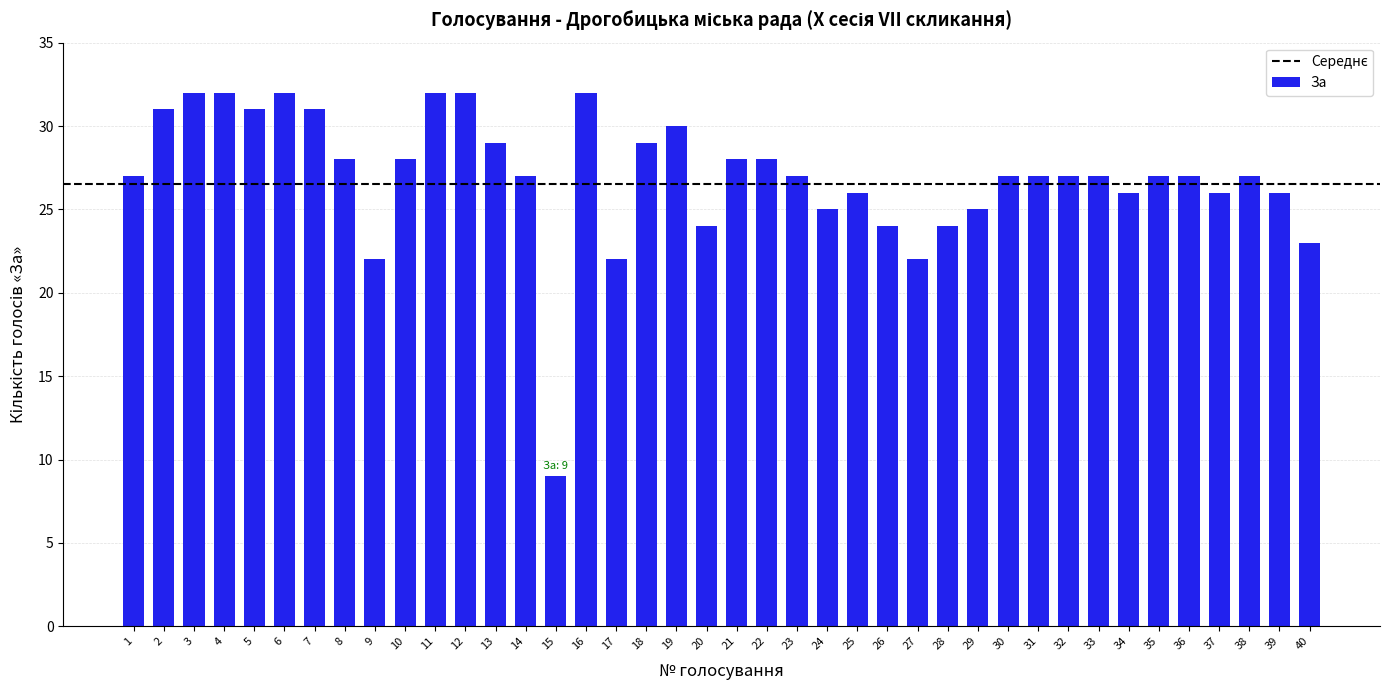

Reading left to right, what are all the values shown in this chart?

27	31	32	32	31	32	31	28	22	28	32	32	29	27	9	32	22	29	30	24	28	28	27	25	26	24	22	24	25	27	27	27	27	26	27	27	26	27	26	23